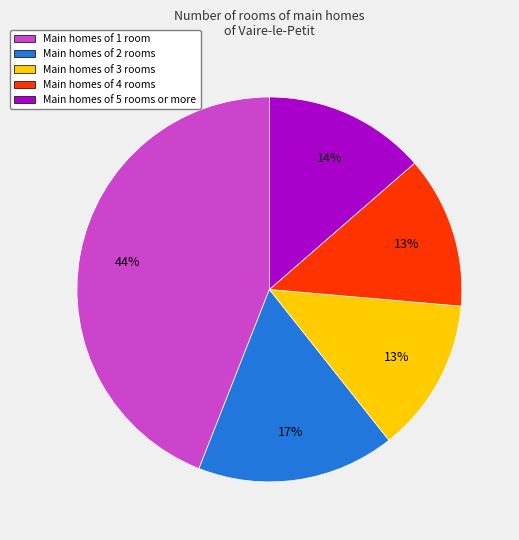

Which slice is the largest?

Main homes of 1 room